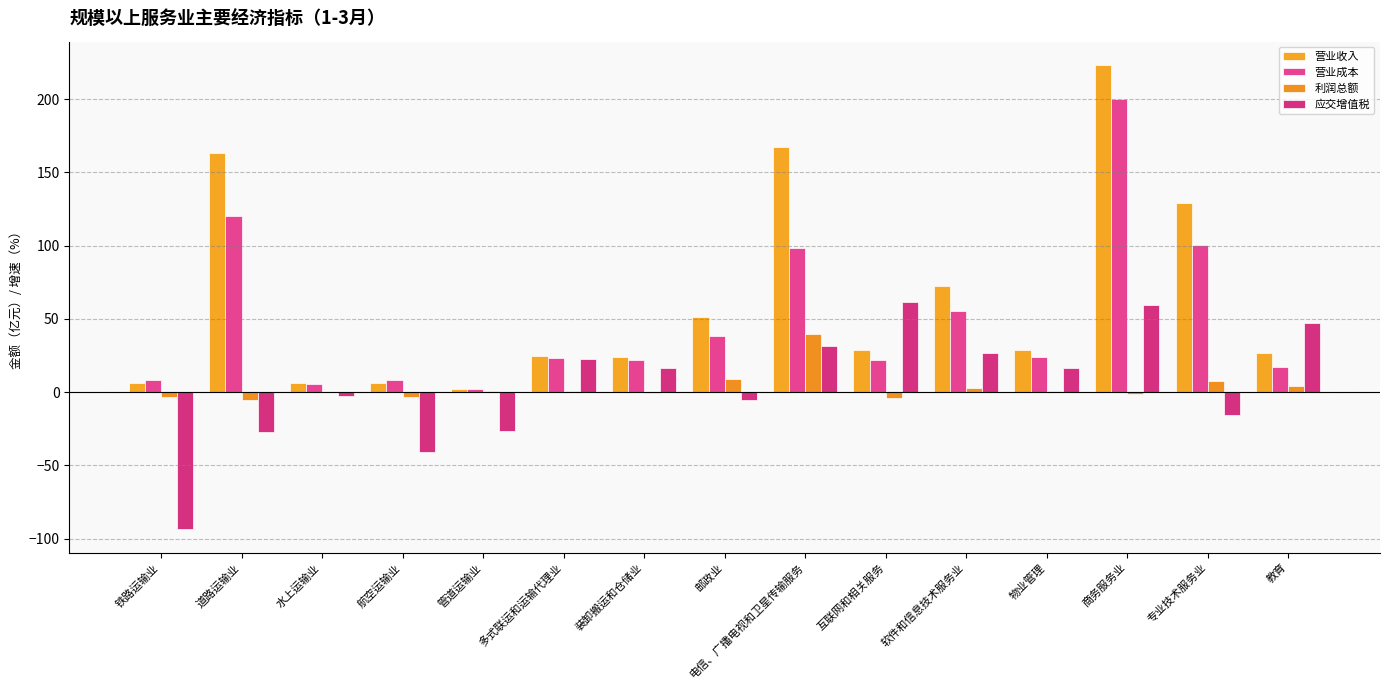

The value of 利润总额 at 航空运输业 is -1.2. True or false?

False